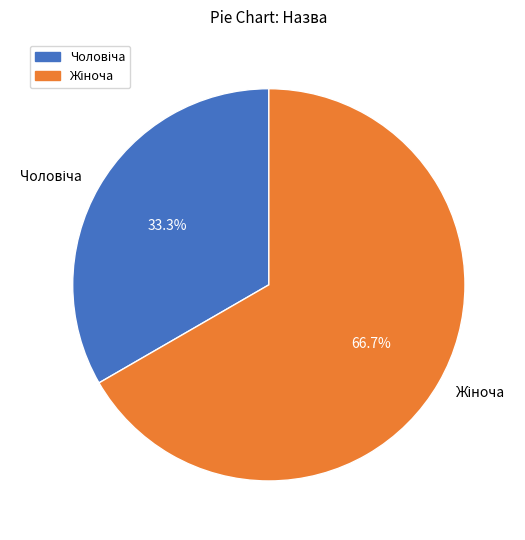

Is there a majority slice in this chart?

Yes